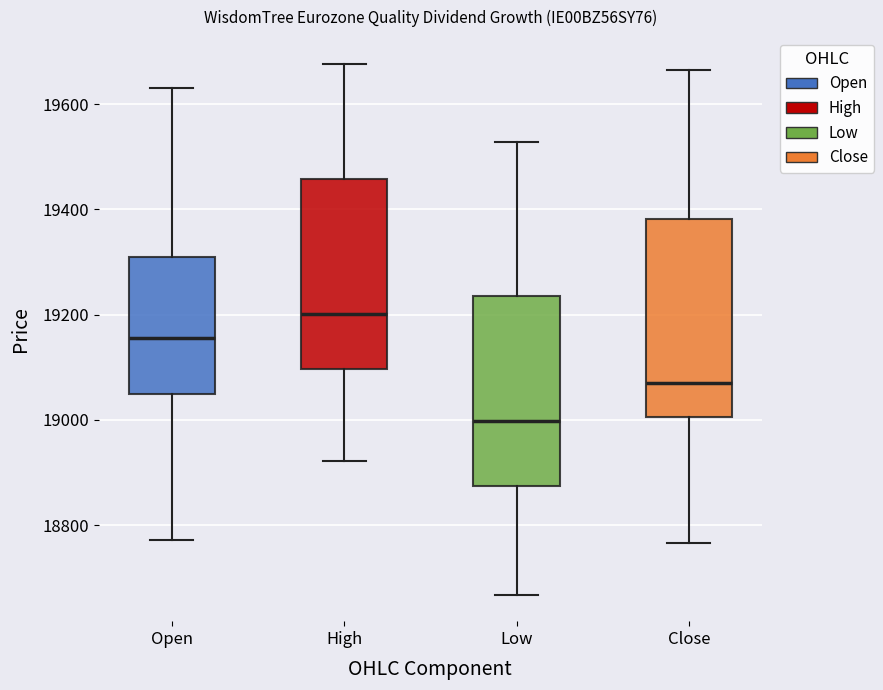

Which box's median line is the lowest?

Low